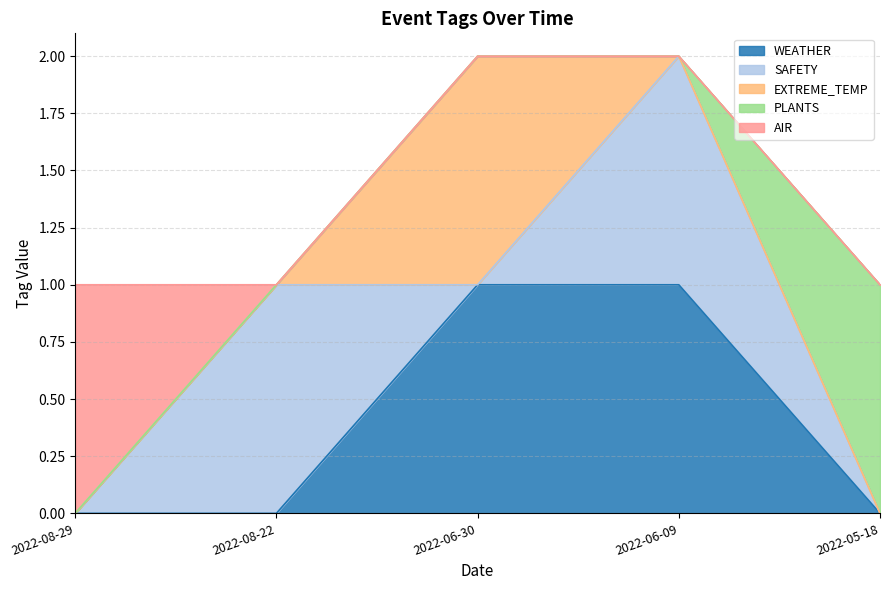

At which category is the sum across all series the highest?

2022-06-30